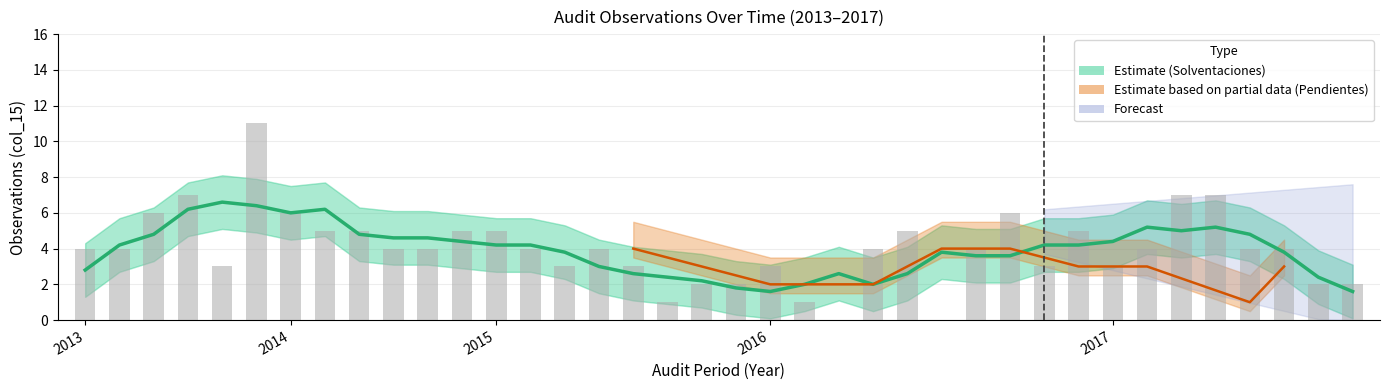

What is the sum of the values at 15 and 25?

6.8